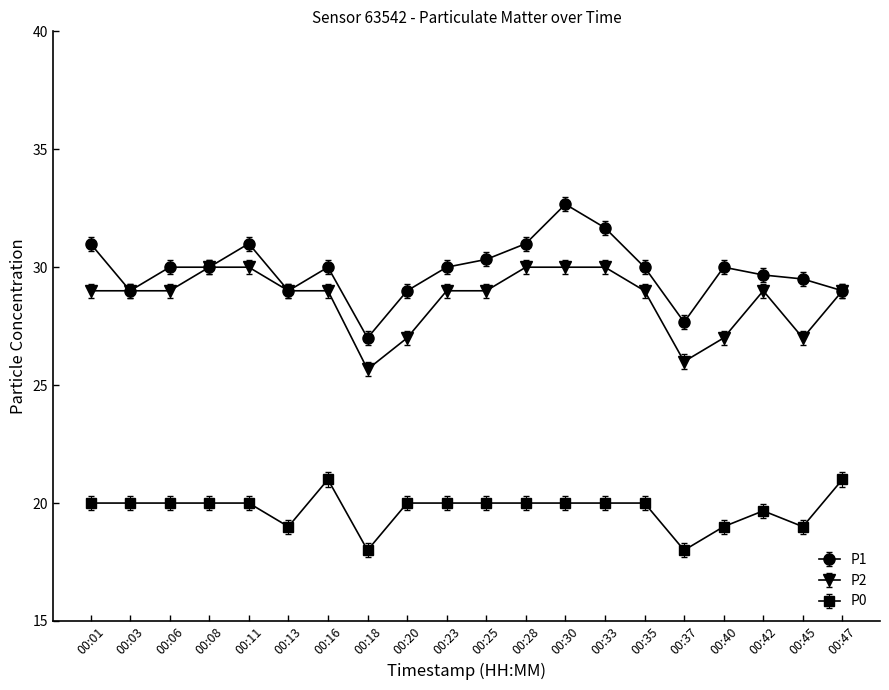

Which series has the largest range (max minus min)?

P1